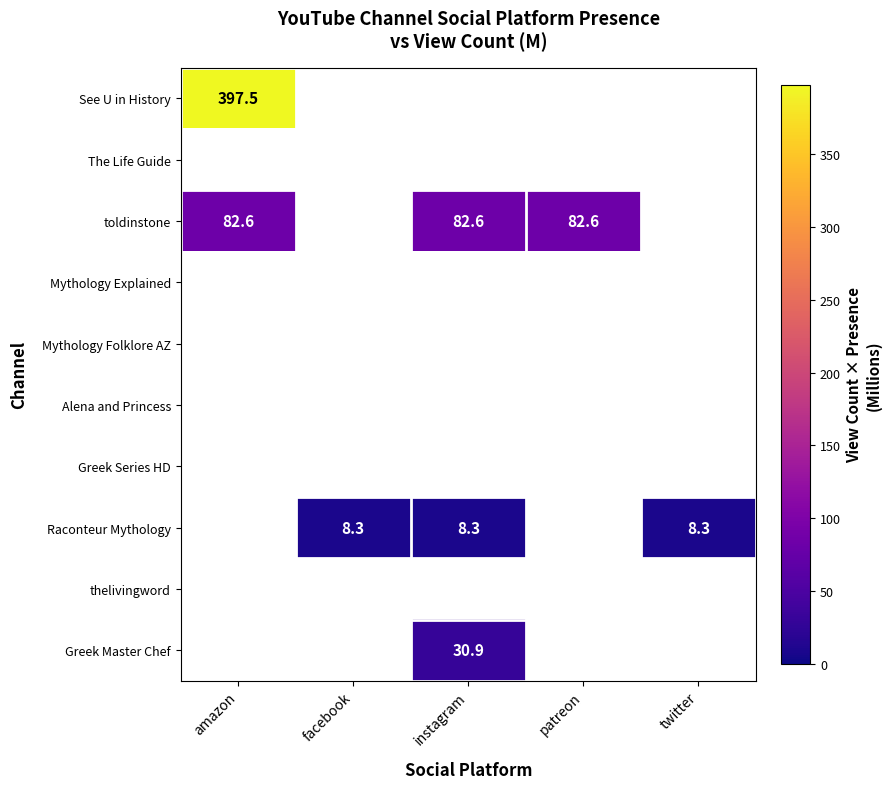

What is the smallest value displayed?

8.3